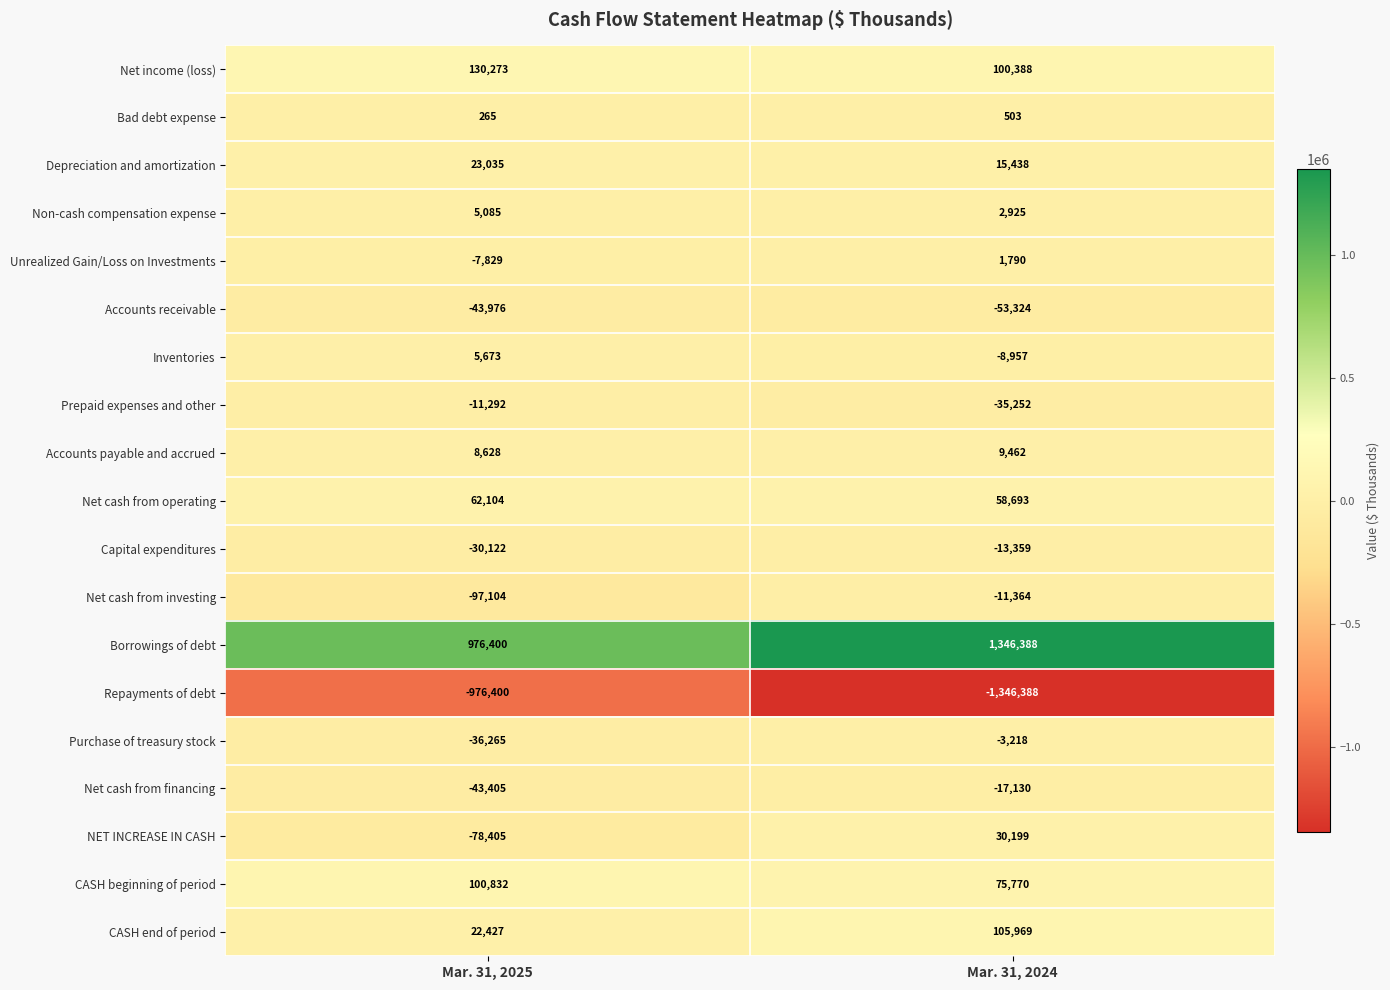

How many distinct data groups are displayed?

19